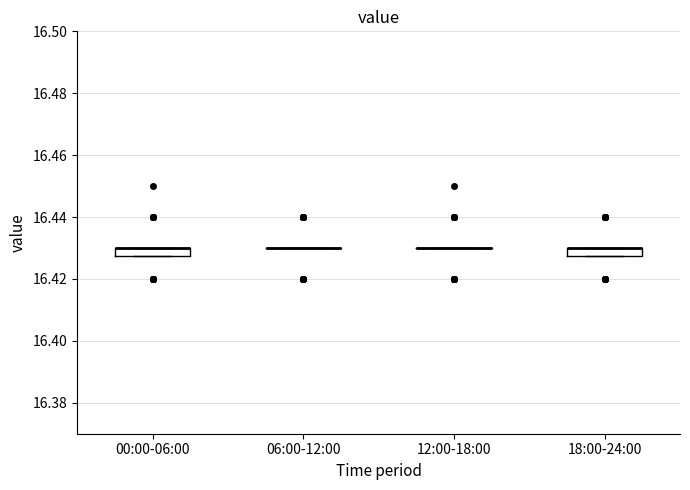

Where is the upper edge of the box for 18:00-24:00 on the y-axis? The values are not printed on the chart, so give them approximately, as read against the axis.

16.430